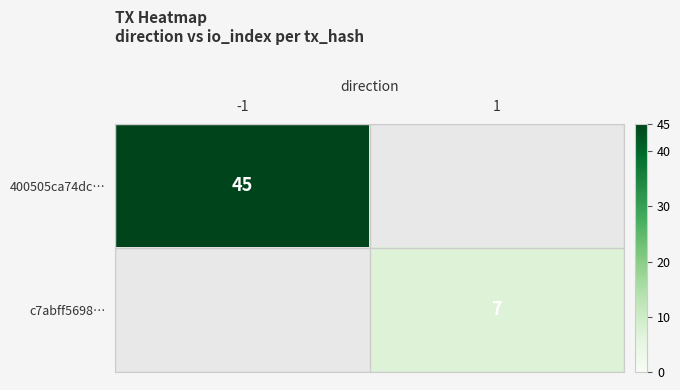

The 400505ca74dc… series shows 45 at -1. True or false?

True